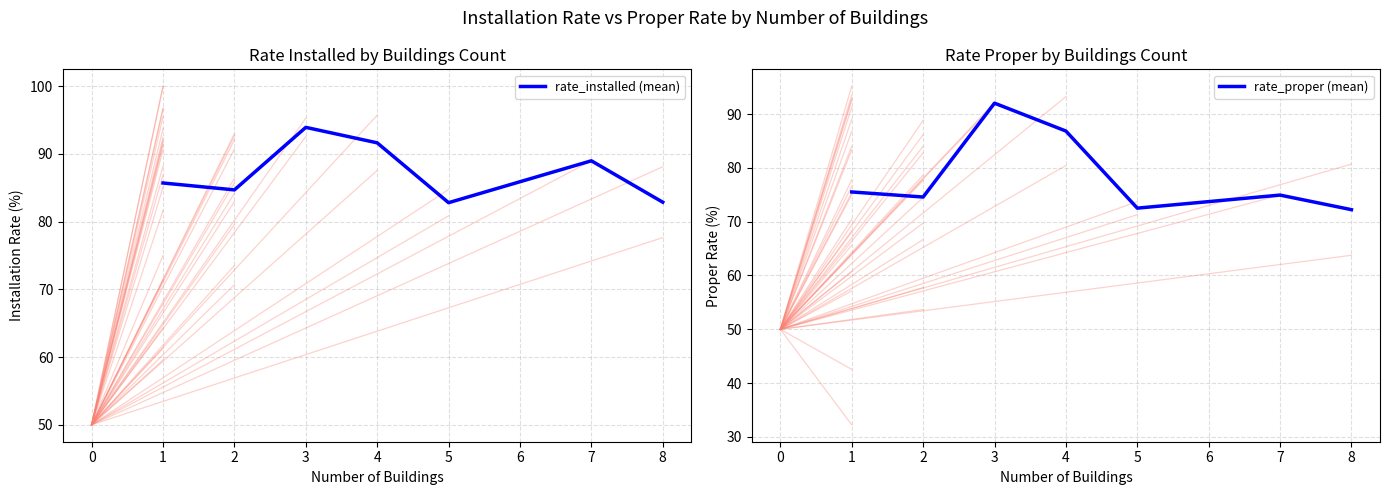

The value of rate_proper (mean) at 1 is 75.5. True or false?

True